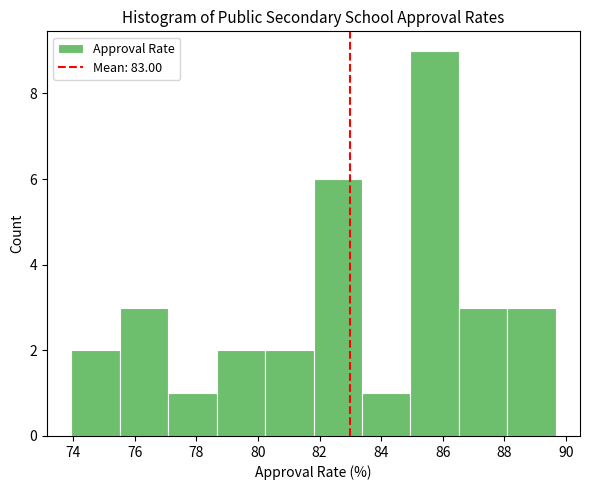

Which range on the x-axis has the tallest bar?

85.0 to 86.6